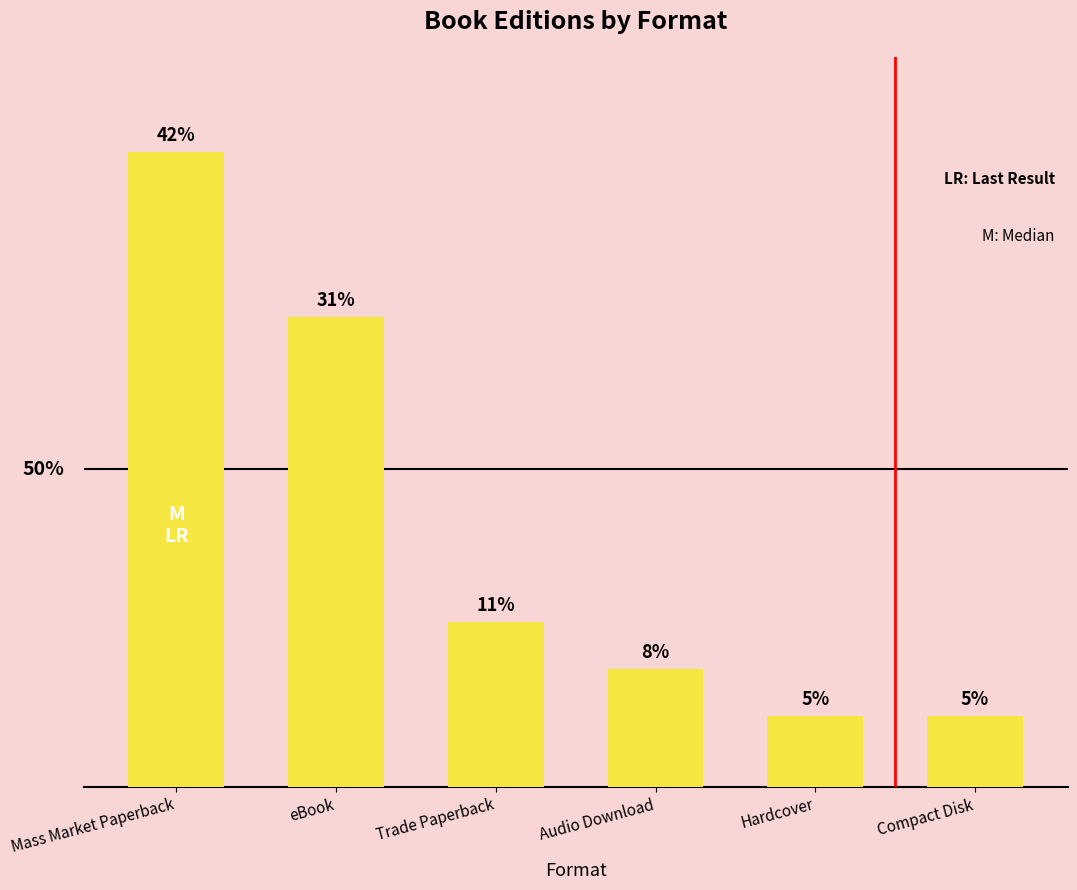

List the labels in order of value, smallest first.

Hardcover, Compact Disk, Audio Download, Trade Paperback, eBook, Mass Market Paperback